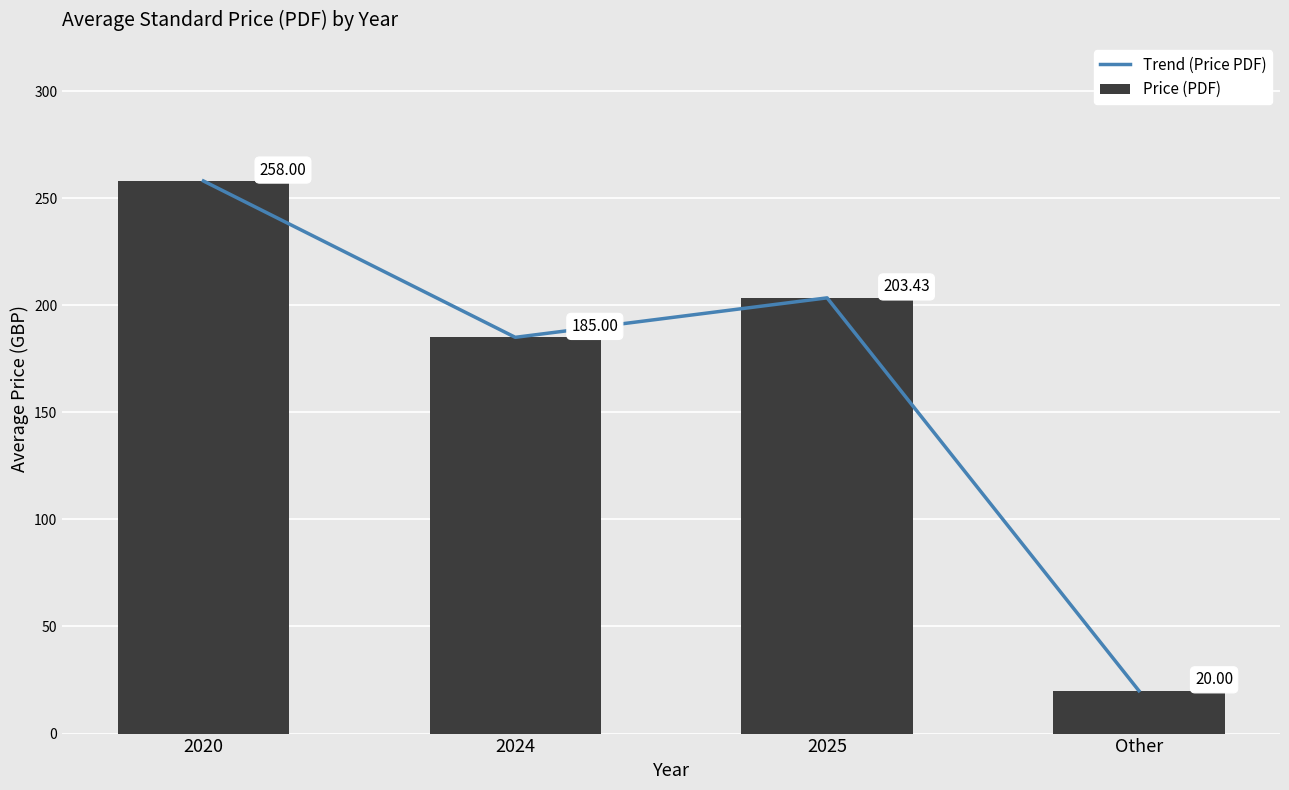

Rank the series by their maximum value, from lowest to highest.

Trend (Price PDF), Price (PDF)